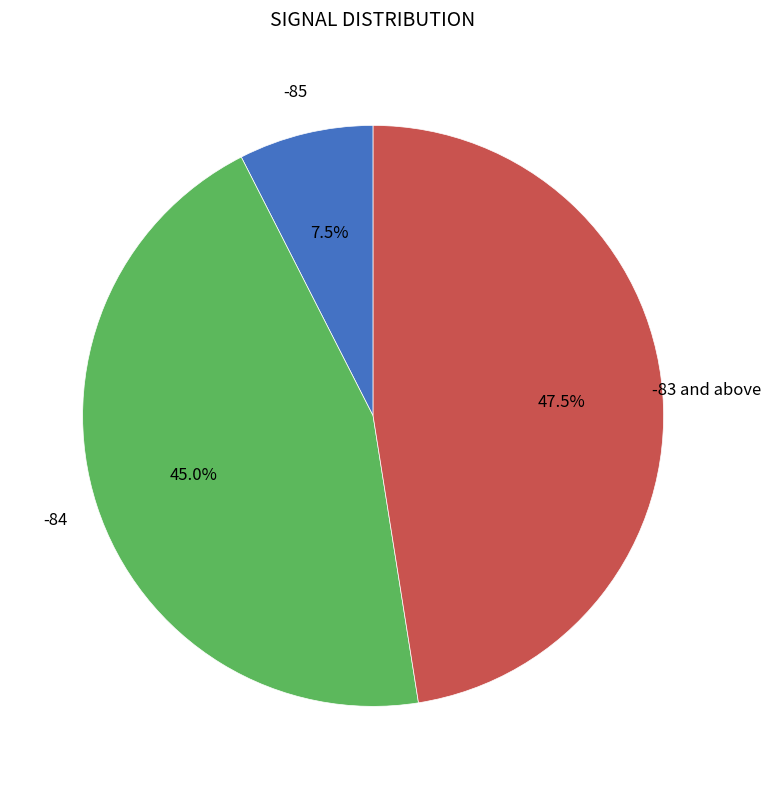

What is the ratio of the value at -84 to the value at -85?

6.0